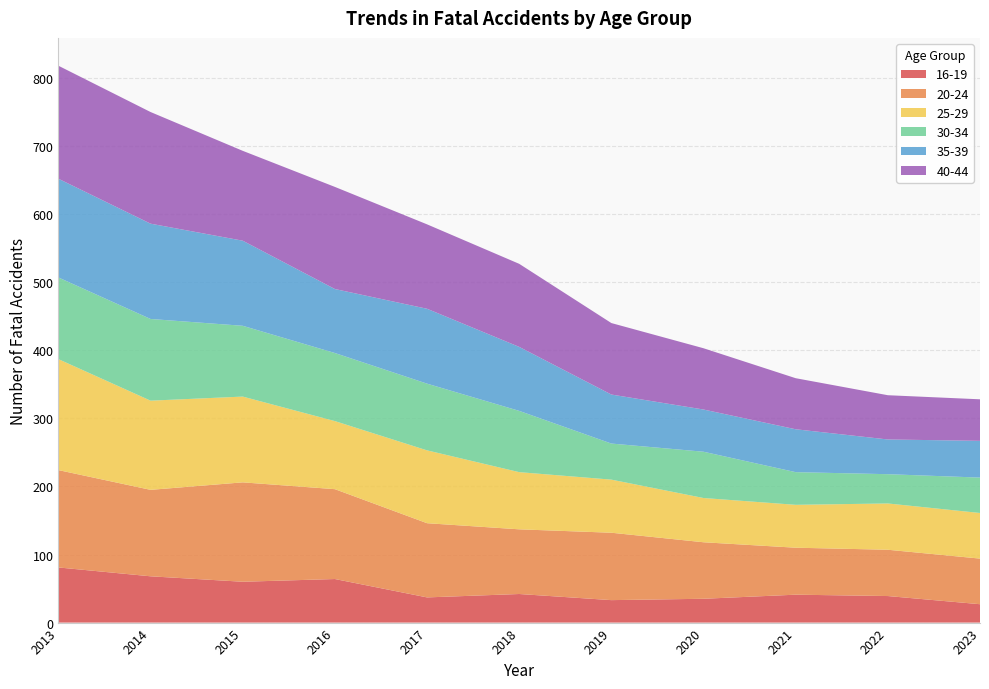

Reading left to right, list all the values displayed in this chart.

16-19: 81	68	60	64	37	42	33	35	41	39	27
20-24: 143	127	146	132	109	95	99	83	69	68	67
25-29: 163	131	126	100	107	84	78	65	63	68	67
30-34: 120	120	104	100	98	90	53	68	48	43	52
35-39: 145	140	125	94	110	94	72	62	63	51	54
40-44: 166	164	132	150	124	122	105	90	75	65	61